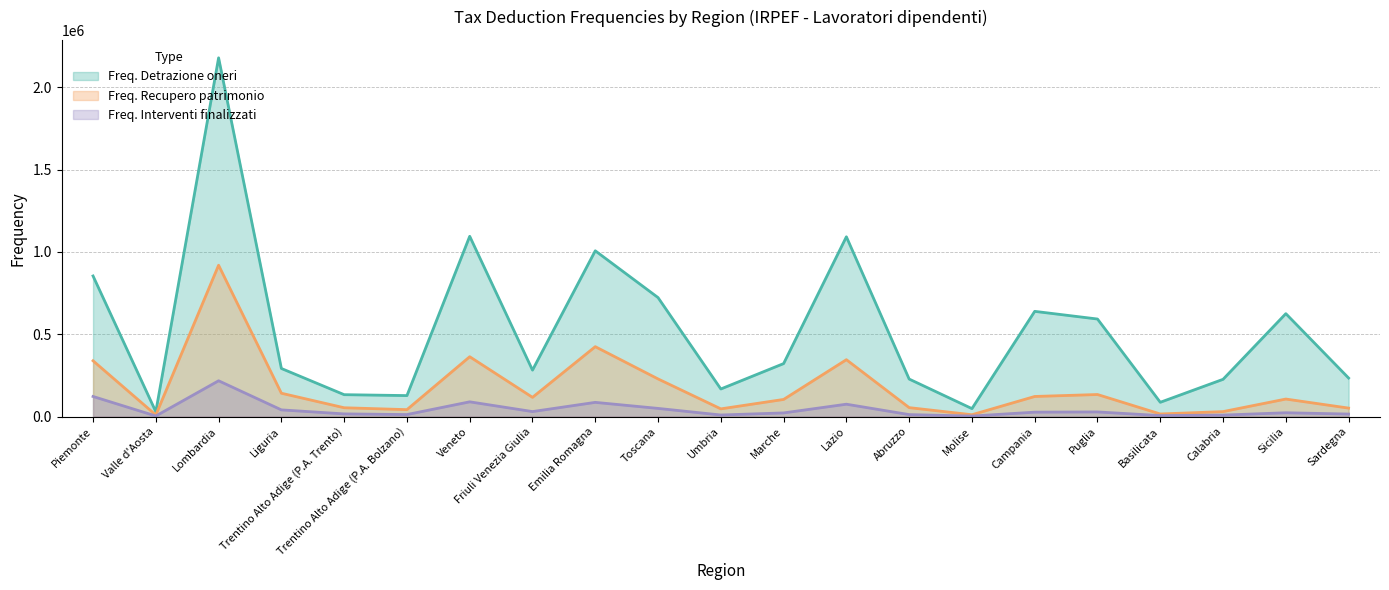

Reading left to right, transcribe all the data shown in this chart.

Freq. Detrazione oneri: 854171	29146	2179906	291966	132777	127228	1095300	281971	1007137	722714	167324	321684	1092288	227625	48050	639112	592504	86536	226102	625194	233824
Freq. Recupero patrimonio: 338789	9264	919450	141532	53274	41811	363347	116508	424510	228414	46487	103812	345357	54005	10859	121865	133704	15440	29893	106195	51164
Freq. Interventi finalizzati: 121826	3271	217282	40352	15926	11951	89316	30057	86036	49305	9218	21890	74845	11699	2816	26480	27895	5686	8642	22877	14970